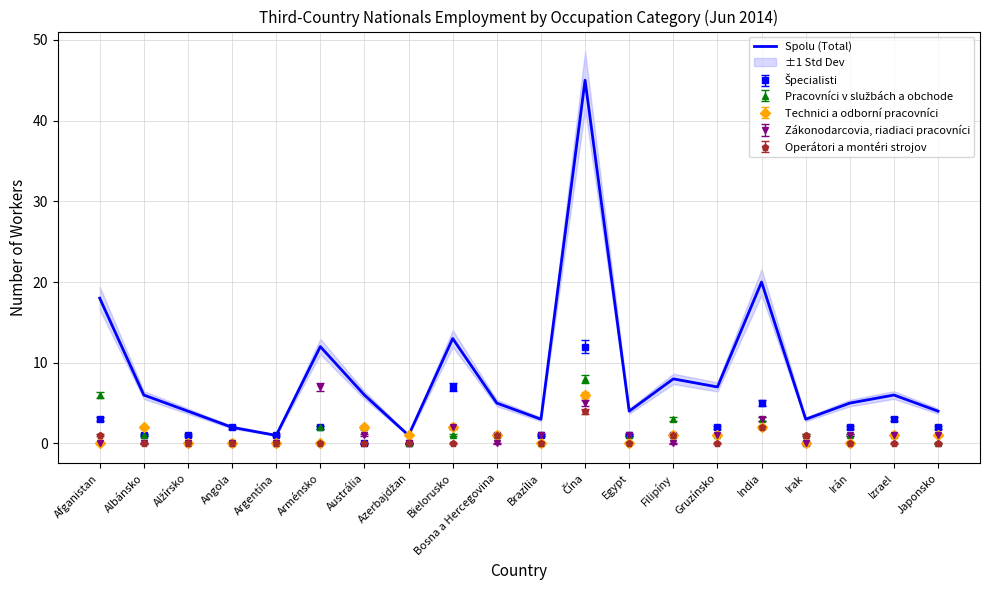

Reading left to right, what are all the values shown in this chart?

Afganistan=18	Albánsko=6	Alžírsko=4	Angola=2	Argentína=1	Arménsko=12	Austrália=6	Azerbajdžan=1	Bielorusko=13	Bosna a Hercegovina=5	Brazília=3	Čína=45	Egypt=4	Filipíny=8	Gruzínsko=7	India=20	Irak=3	Irán=5	Izrael=6	Japonsko=4